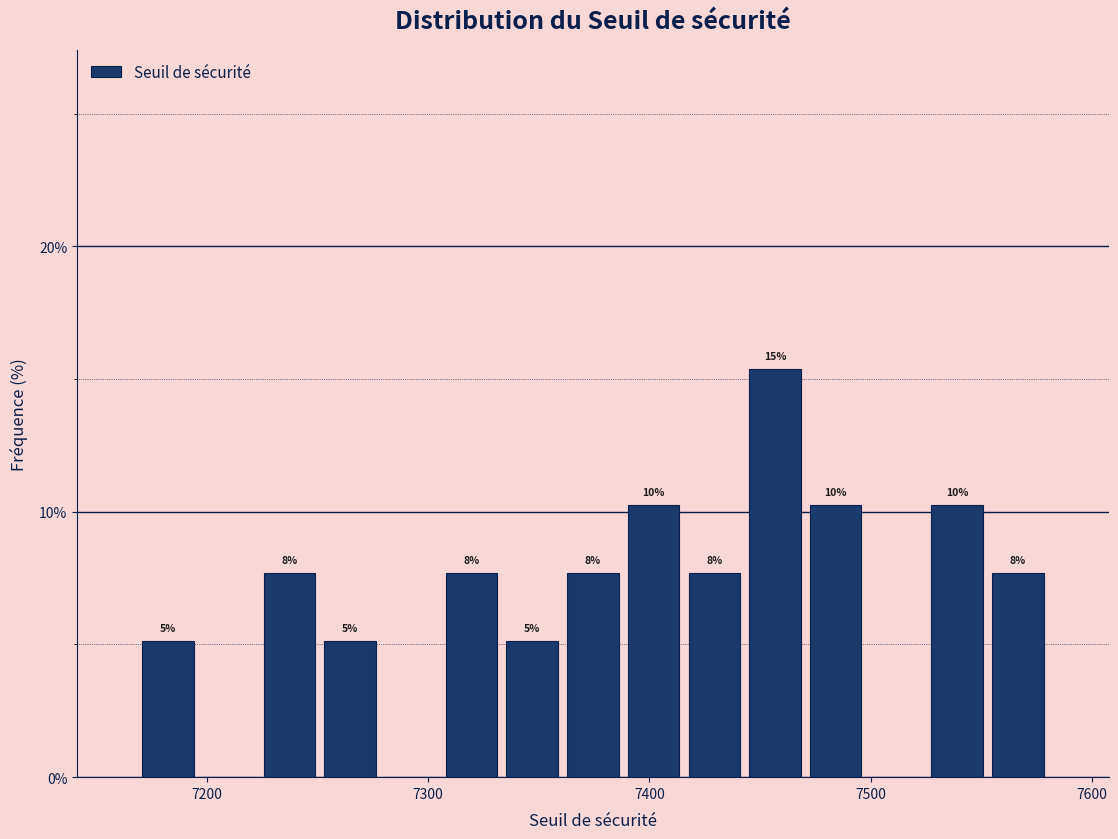

Read against the x-axis, roughly where is the centre of the tallest bar?

7460